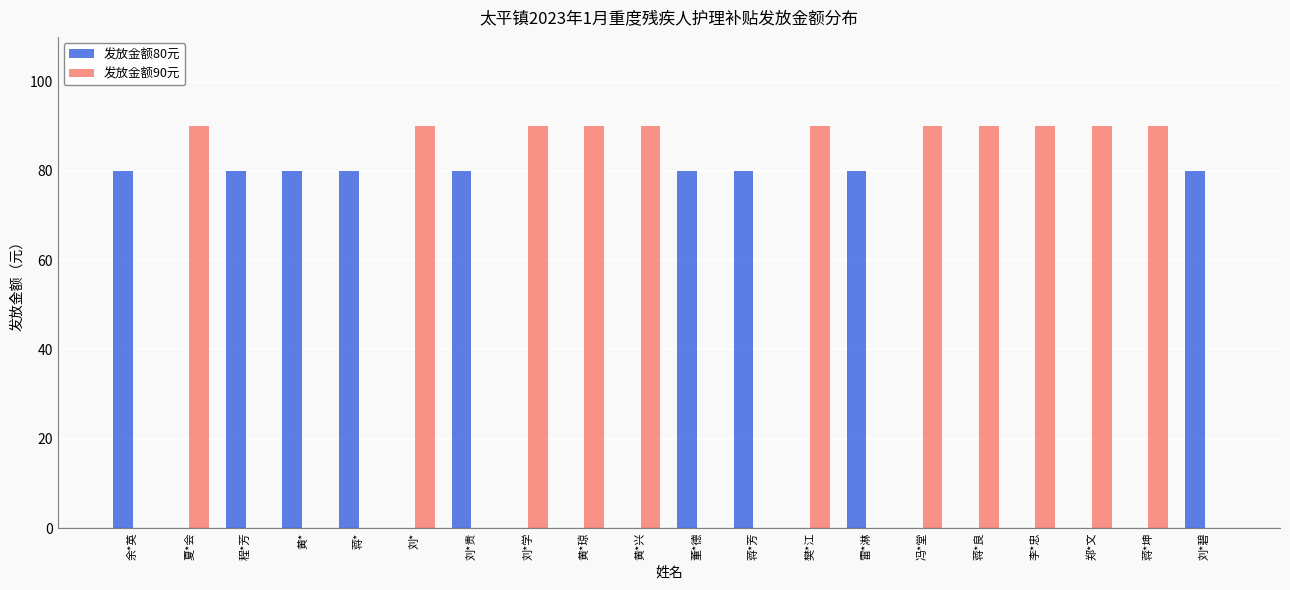

Which series changed the most between 刘*贵 and 黄*兴?

发放金额90元